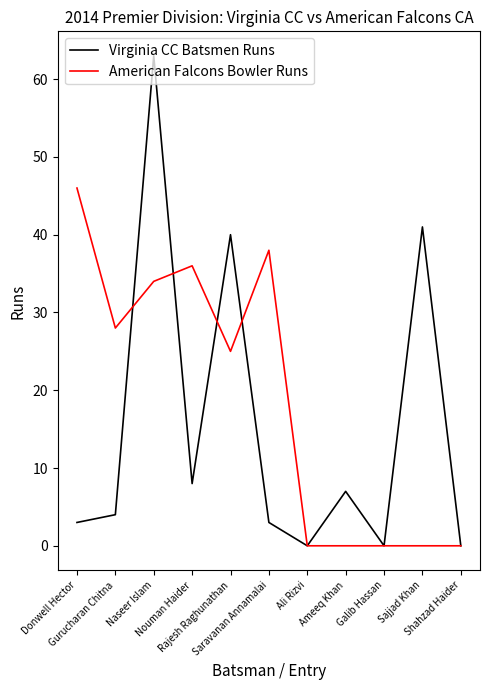

Reading left to right, what are all the values shown in this chart?

Virginia CC Batsmen Runs: Donwell Hector=3	Gurucharan Chitna=4	Naseer Islam=63	Nouman Haider=8	Rajesh Raghunathan=40	Saravanan Annamalai=3	Ali Rizvi=0	Ameeq Khan=7	Galib Hassan=0	Sajjad Khan=41	Shahzad Haider=0
American Falcons Bowler Runs: Donwell Hector=46	Gurucharan Chitna=28	Naseer Islam=34	Nouman Haider=36	Rajesh Raghunathan=25	Saravanan Annamalai=38	Ali Rizvi=0	Ameeq Khan=0	Galib Hassan=0	Sajjad Khan=0	Shahzad Haider=0